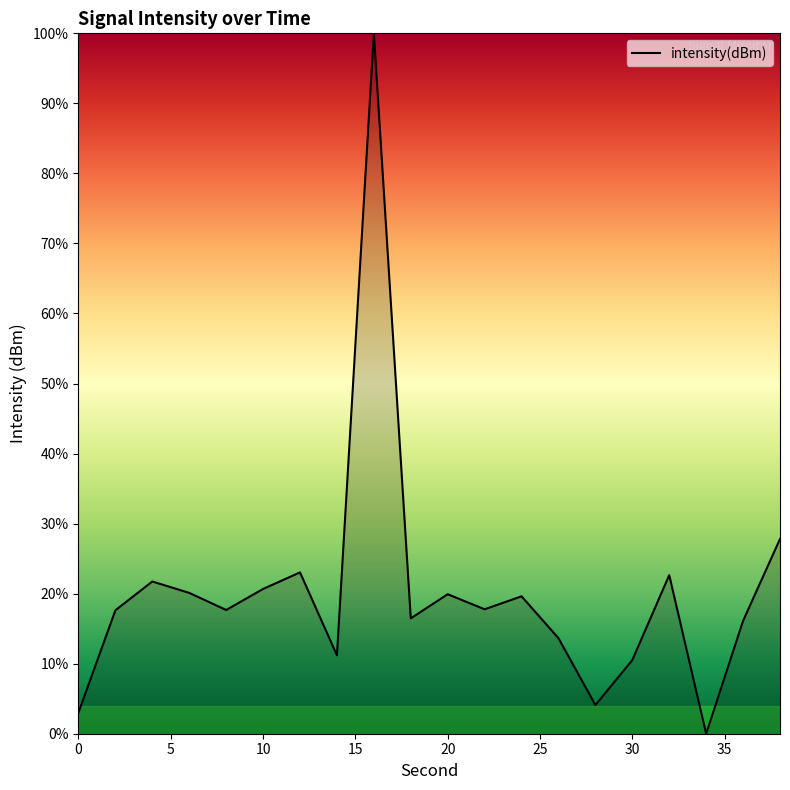

How many interior local peaks (higher than both neighbors) does the data have?

6